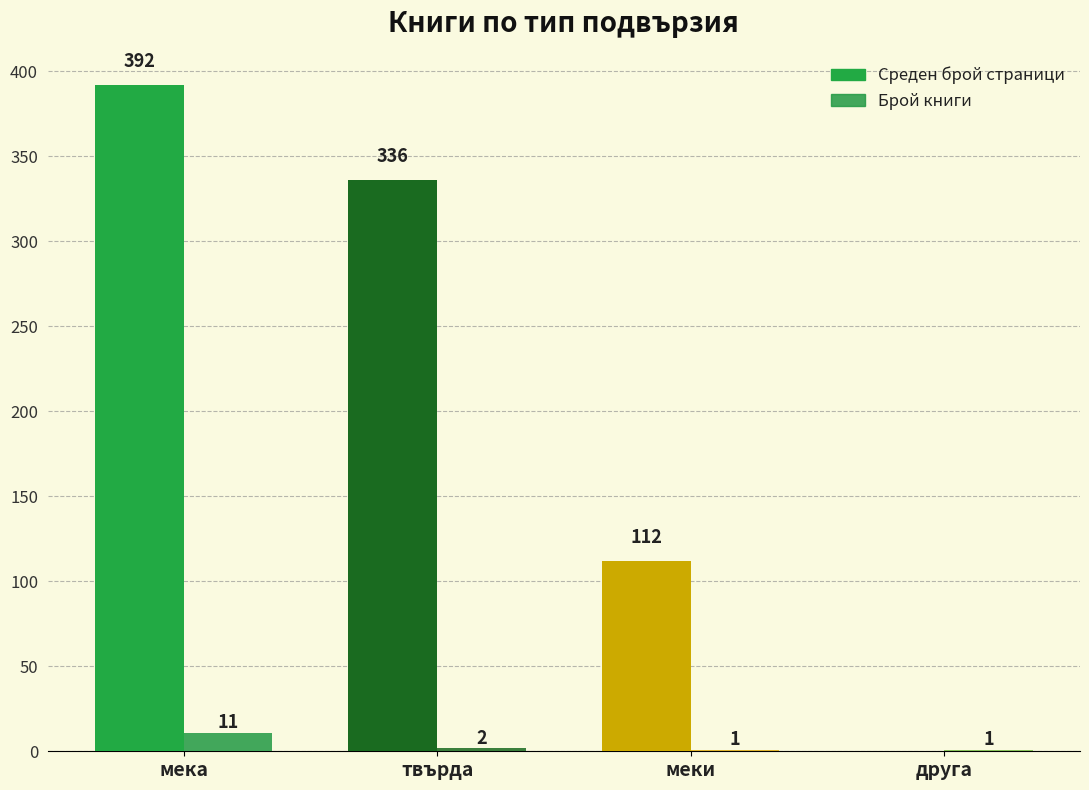

What is the label of the 2nd bar from the left?

твърда